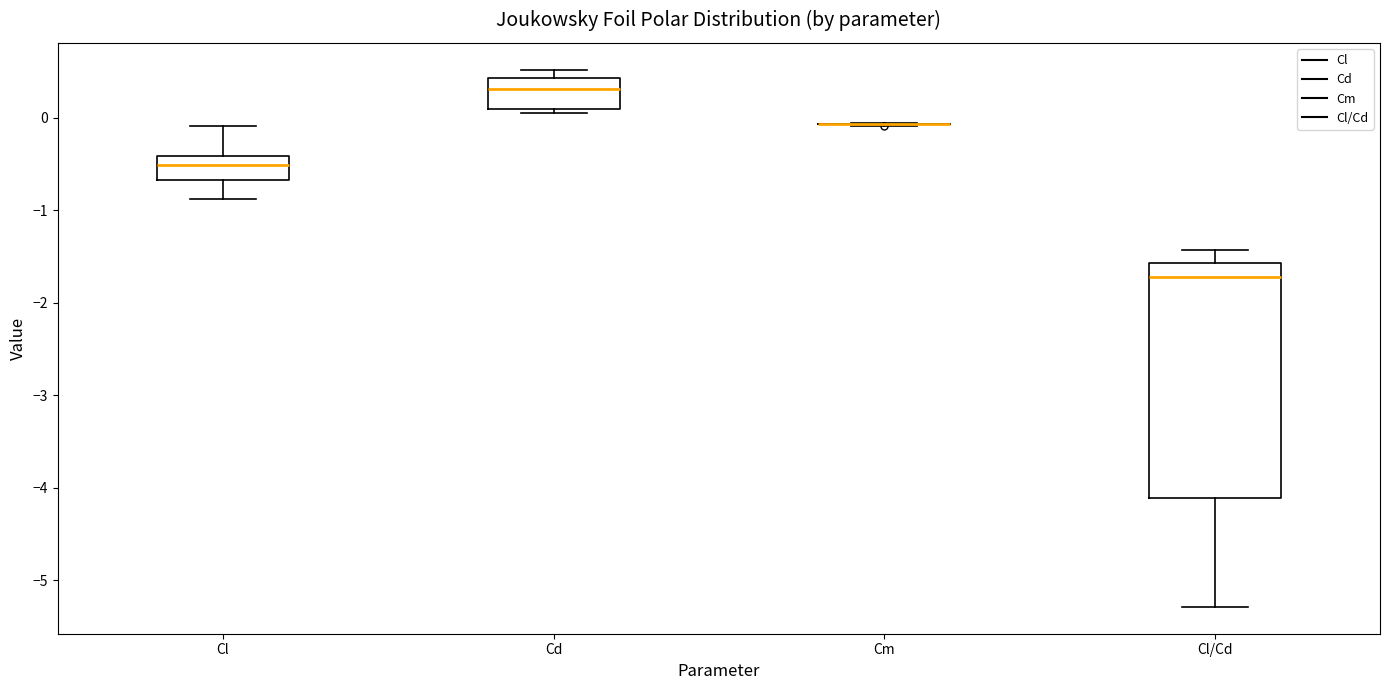

Where does the upper whisker of the box for Cl end on the y-axis? The values are not printed on the chart, so give them approximately, as read against the axis.

-0.1